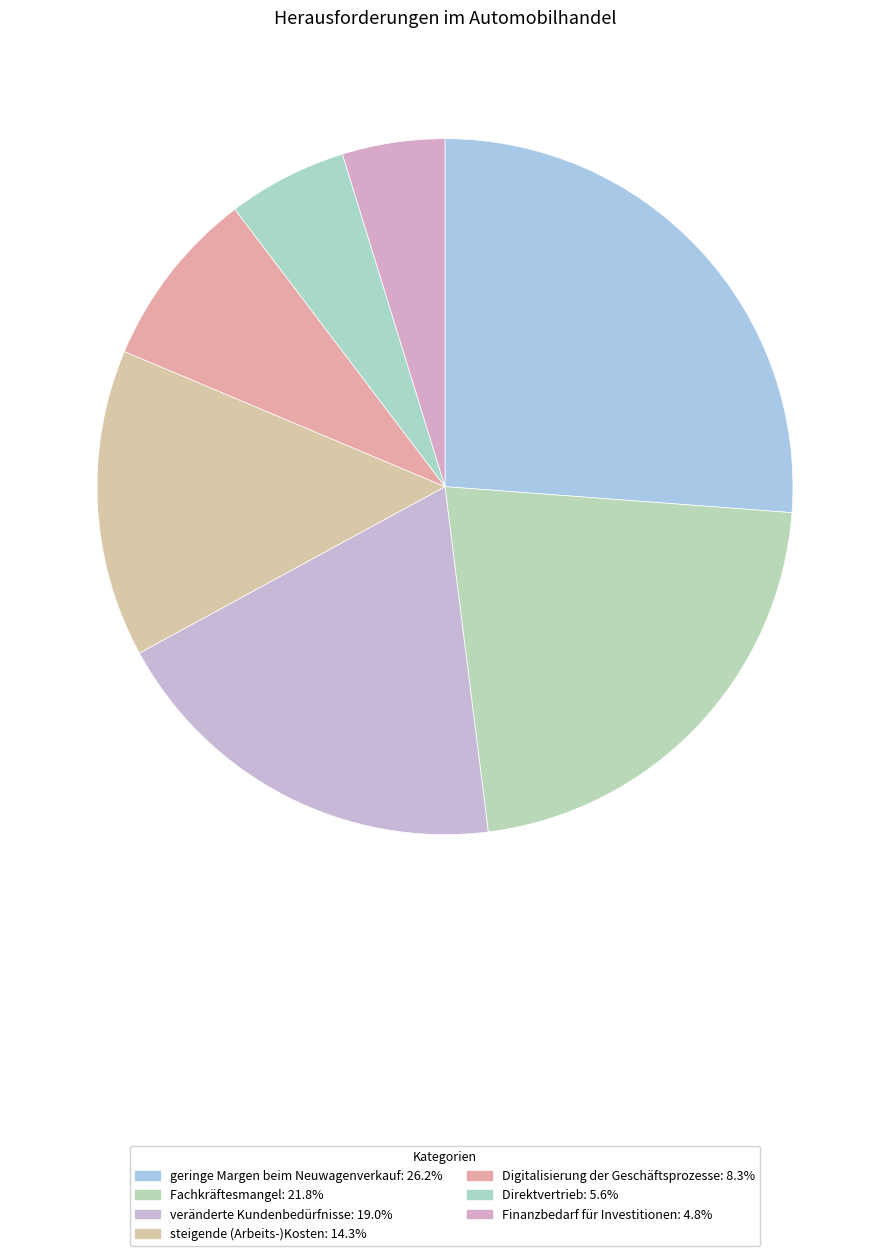

To the nearest percent, what is the difference between the Finanzbedarf für Investitionen and Fachkräftesmangel slice percentages?

17%